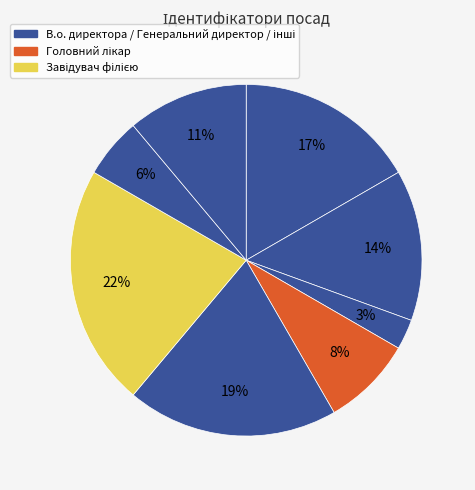

To the nearest percent, what is the difference between the largest and smallest slice percentages?

19%